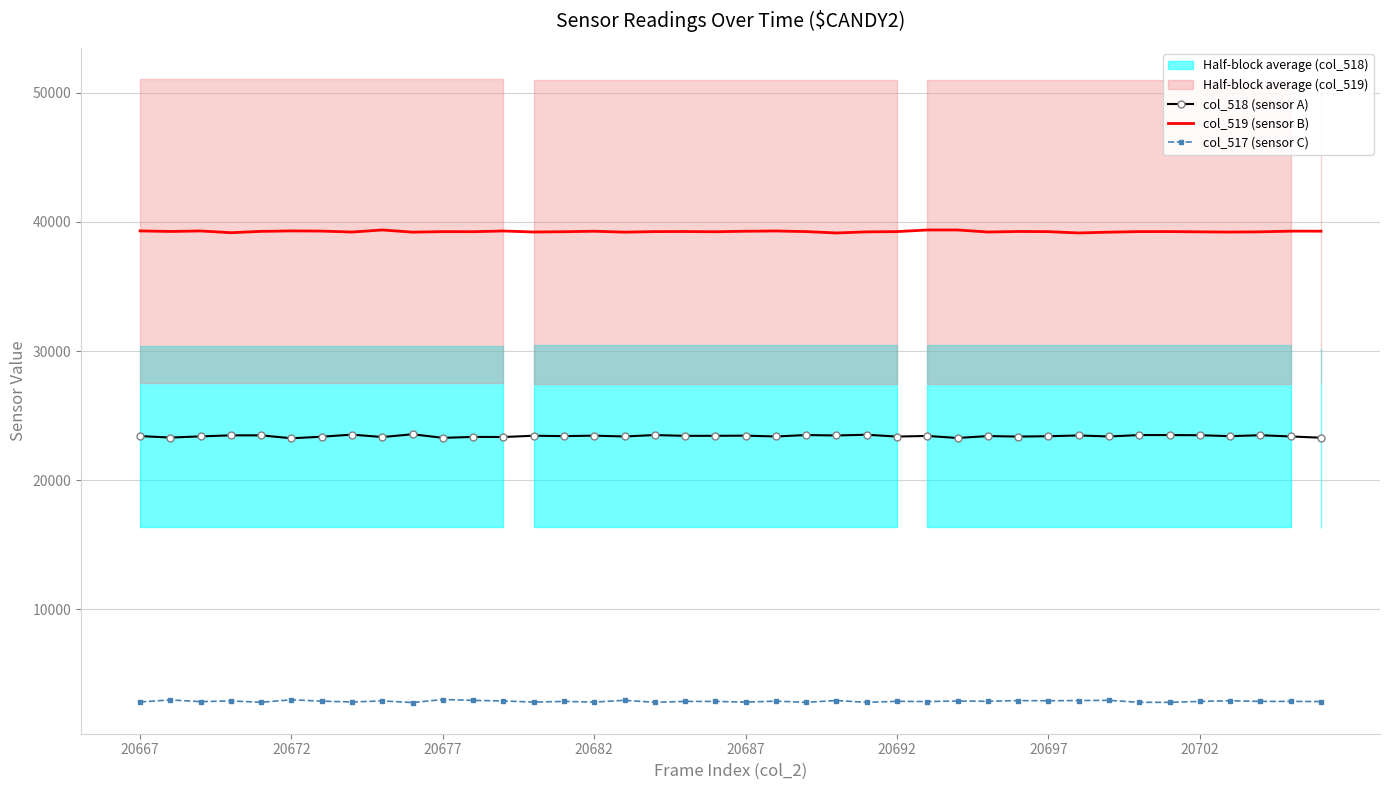

Is the value of col_519 (sensor B) at 9 greater than the value of col_517 (sensor C) at 18?

Yes